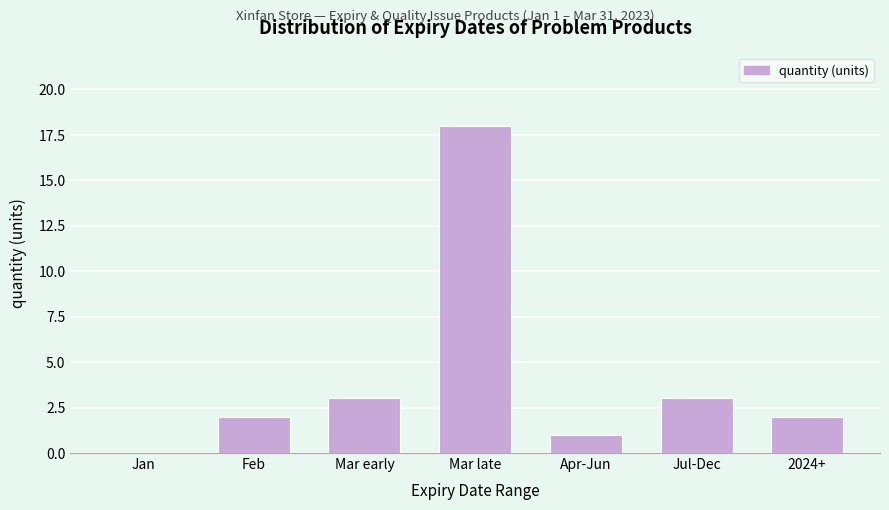

Reading left to right, transcribe all the data shown in this chart.

Jan=0	Feb=2	Mar early=3	Mar late=18	Apr-Jun=1	Jul-Dec=3	2024+=2